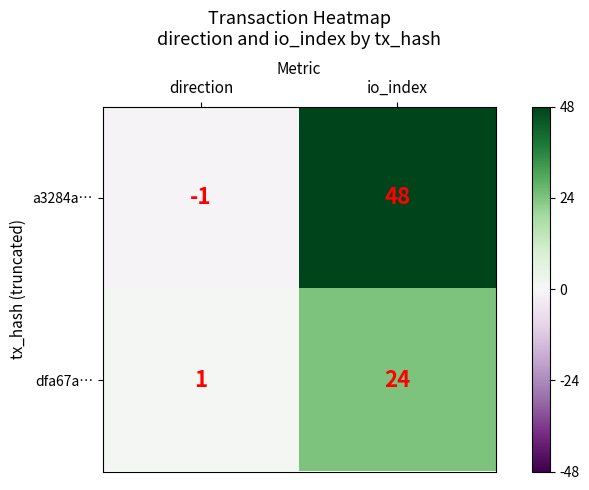

At how many categories does at least one series exceed 42?

1